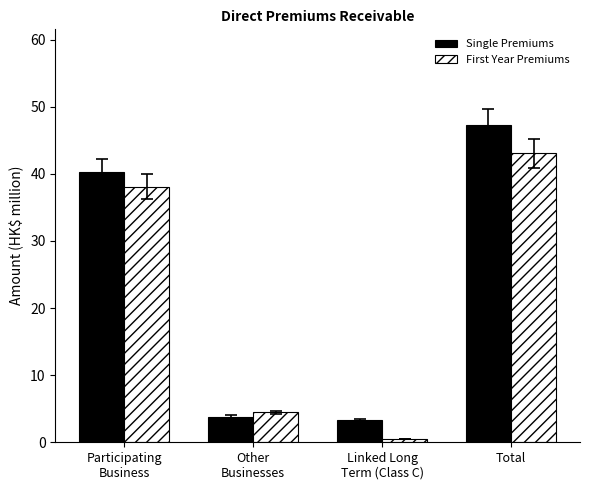

At which category is the sum across all series the highest?

Total